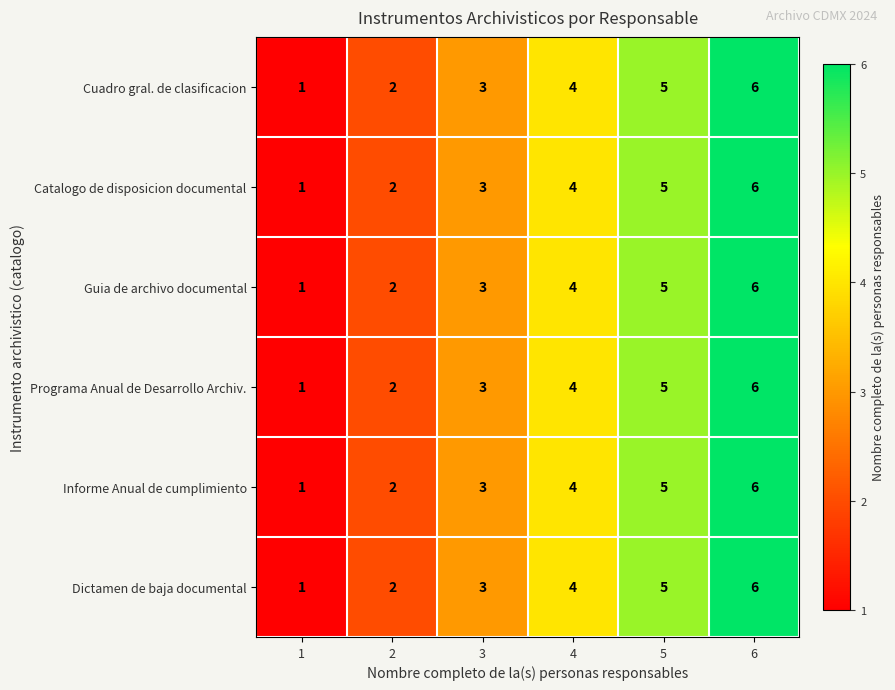

What is the sum of all Catalogo de disposicion documental values?

21